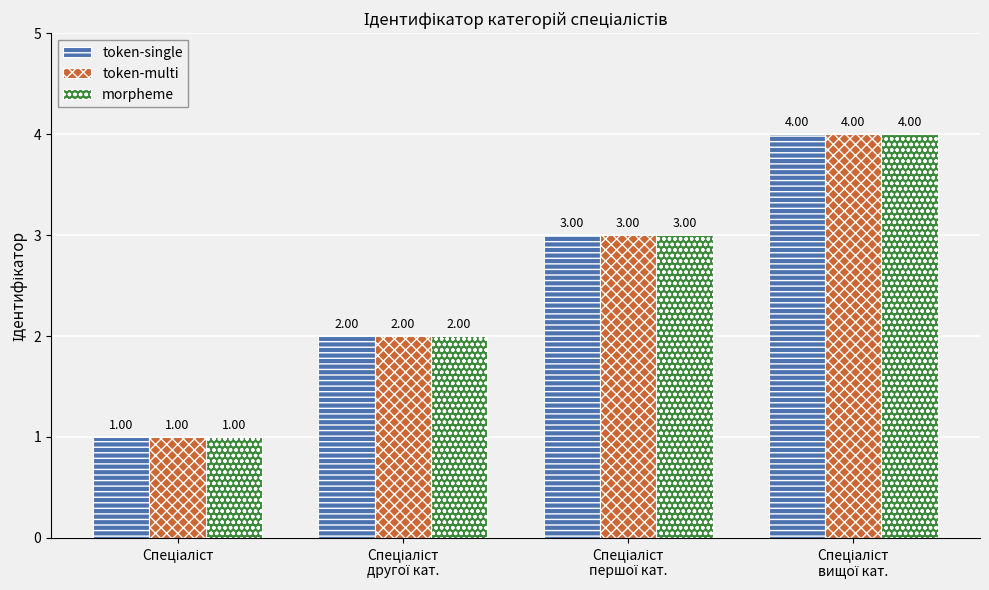

What is the difference between the maximum and minimum values in the token-single series?

3